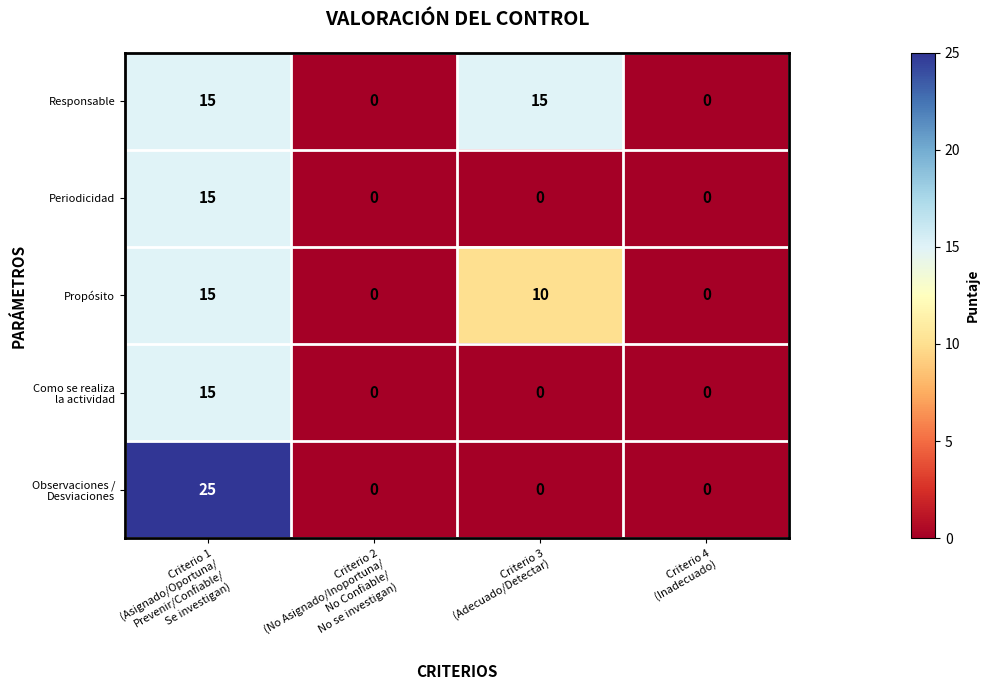

What is the difference between the maximum and minimum values in the Propósito series?

15